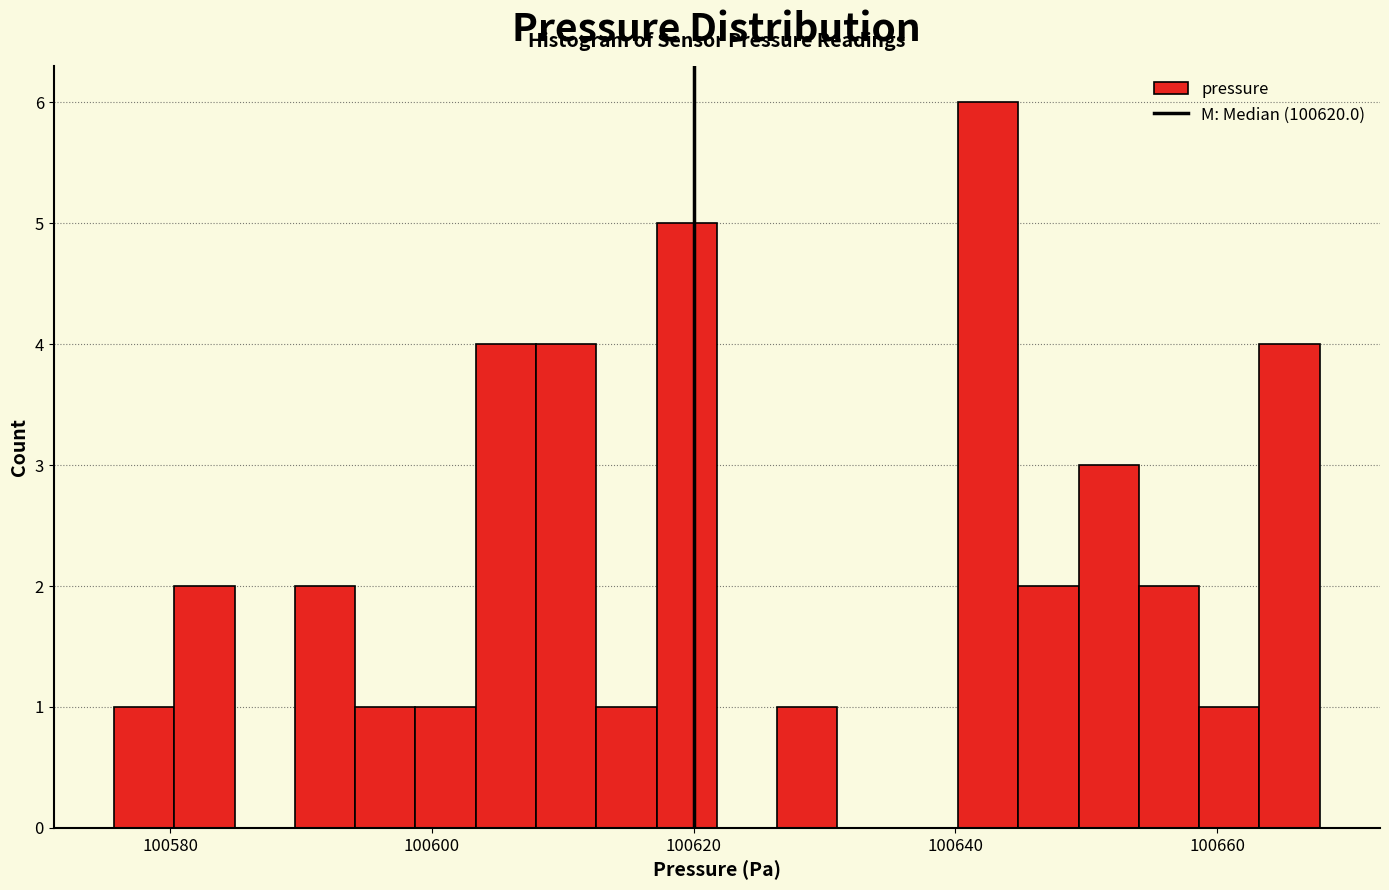

Around what value on the x-axis is the tallest bar? Give the approximate position of its centre, as read against the axis.

100642